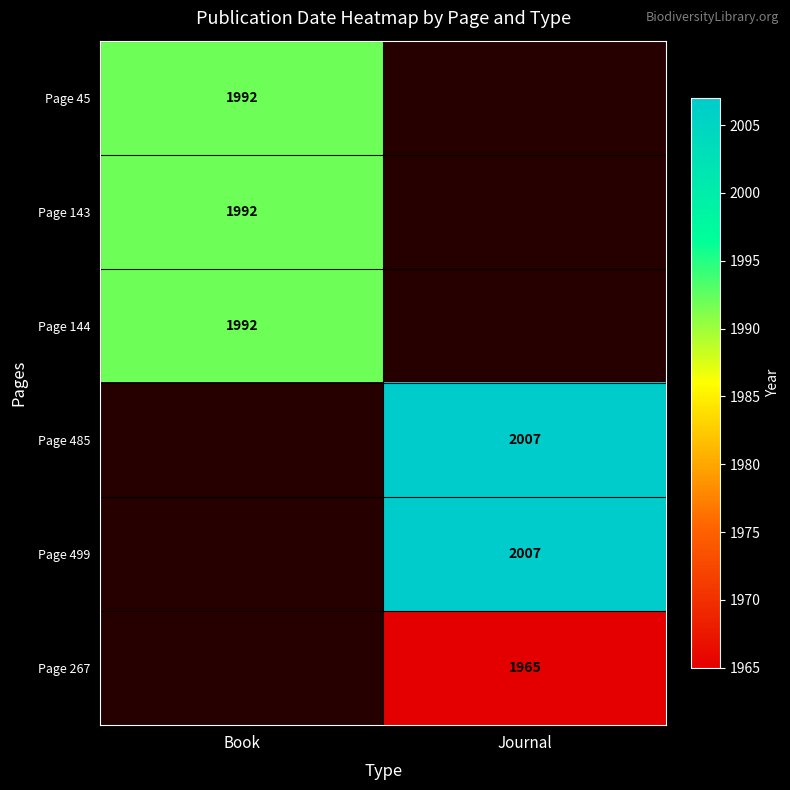

True or false: Page 143 has a value of 1992 at Book.

True